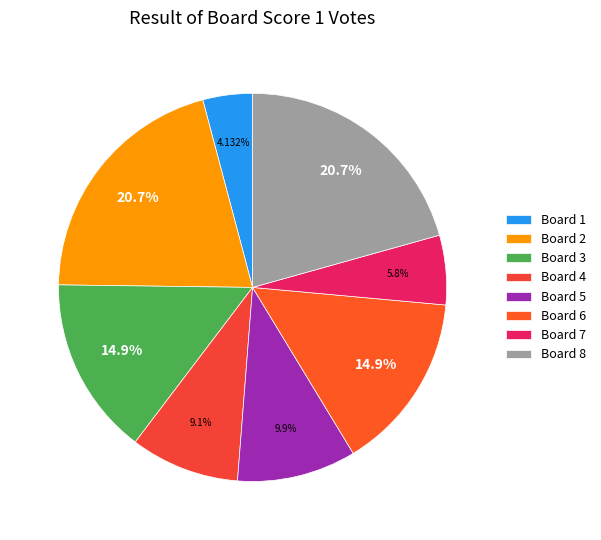

To the nearest percent, what percentage of the pie is Board 3?

15%